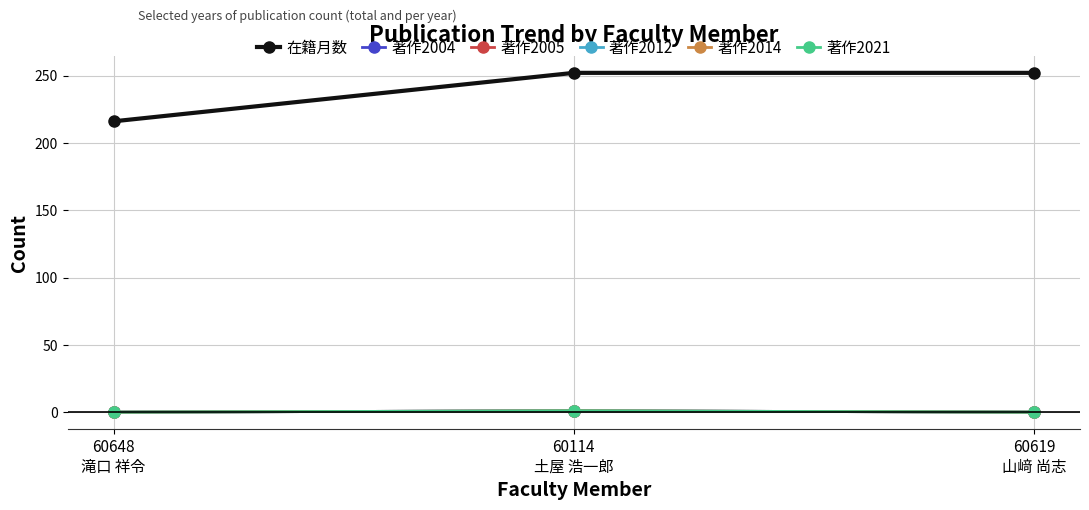

Is the value of 著作2005 at 60114
土屋 浩一郎 greater than the value of 在籍月数 at 60648
滝口 祥令?

No